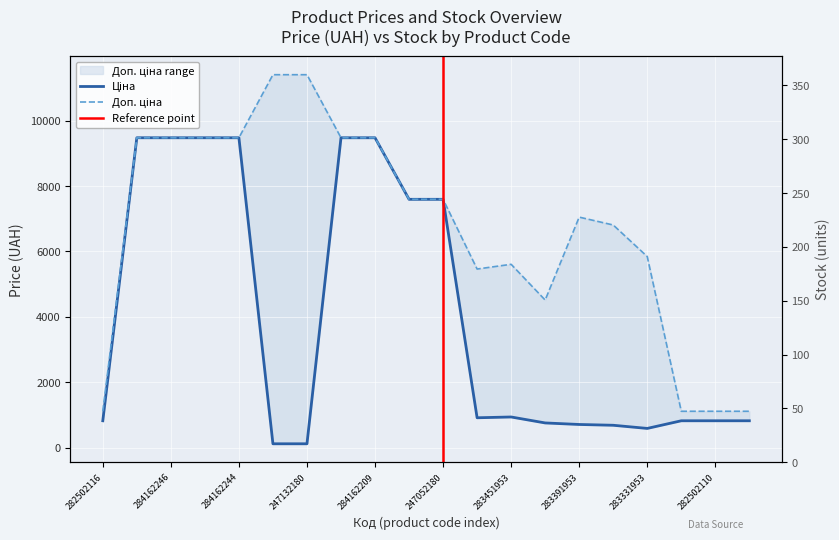

True or false: Доп. ціна and Залишок cross at least once.

False